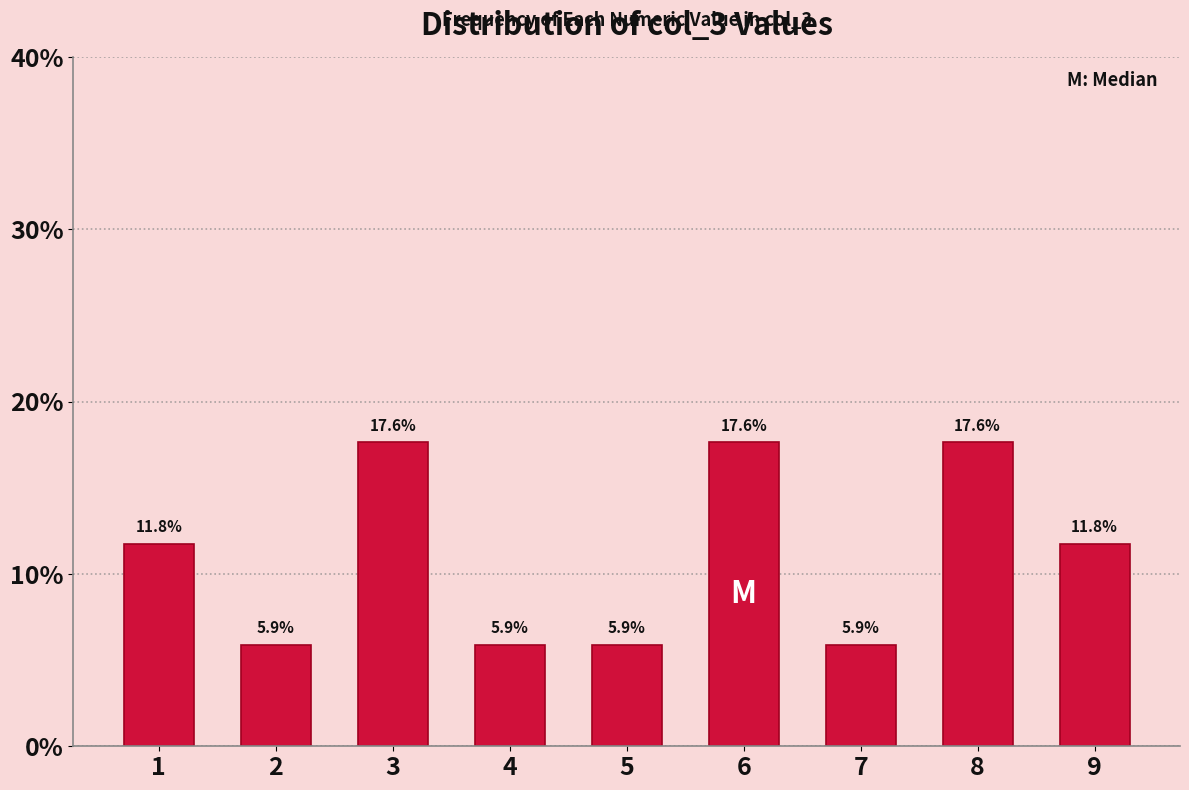

Reading left to right, extract all data points from this chart.

11.8	5.9	17.6	5.9	5.9	17.6	5.9	17.6	11.8